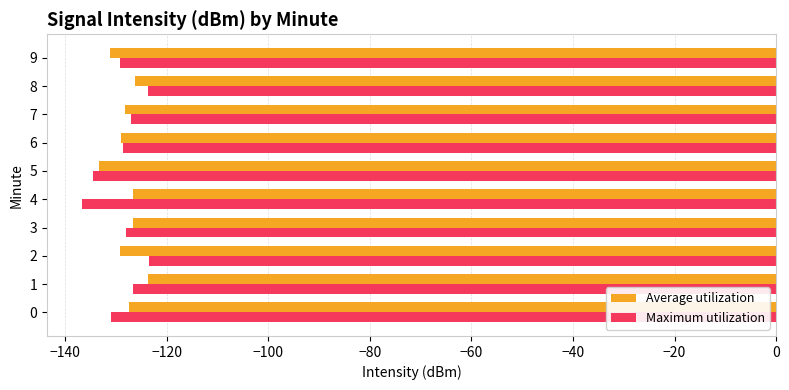

Count the number of data series in this chart.

2